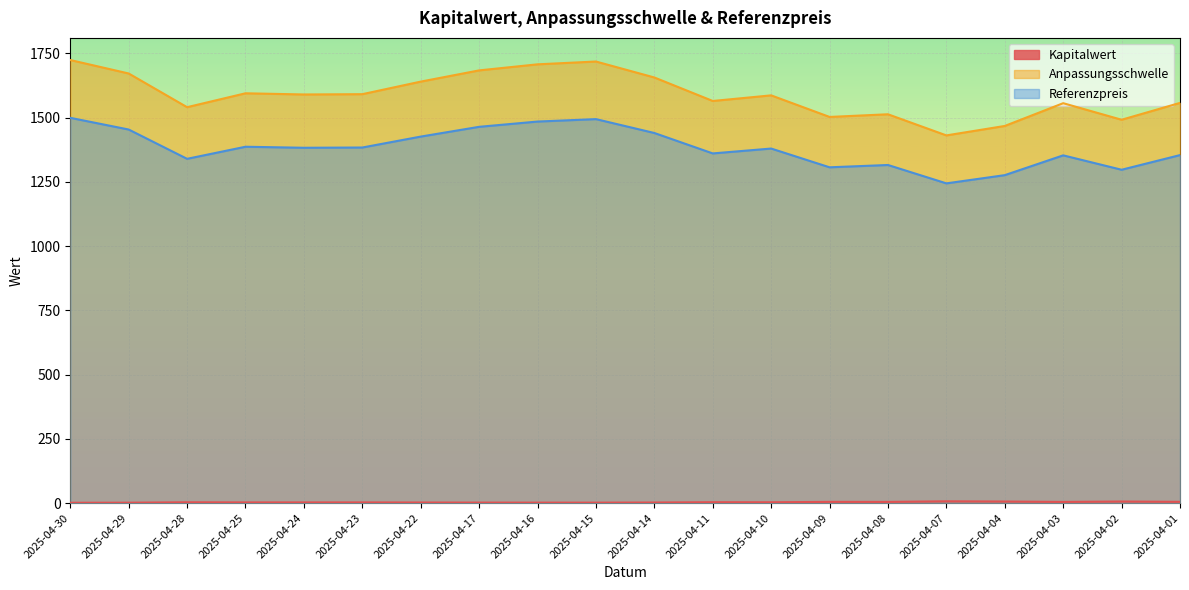

Which label corresponds to the smallest value in the chart?

2025-04-30